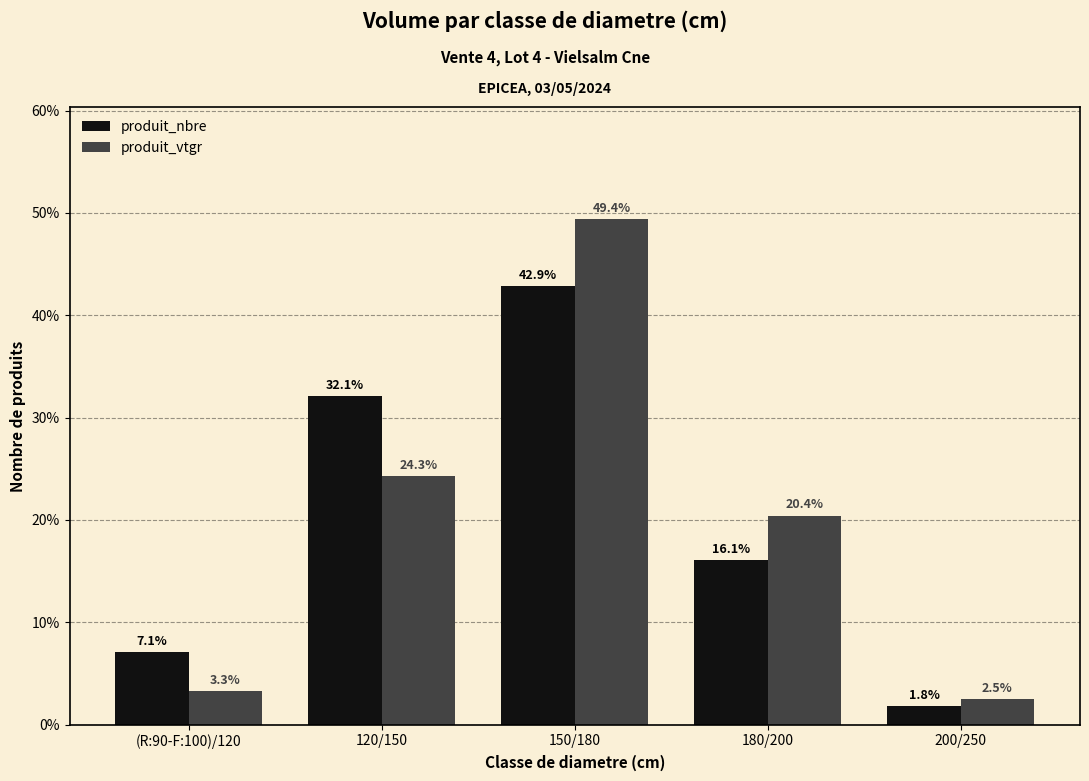

What is the label of the 3rd bar from the left?

150/180